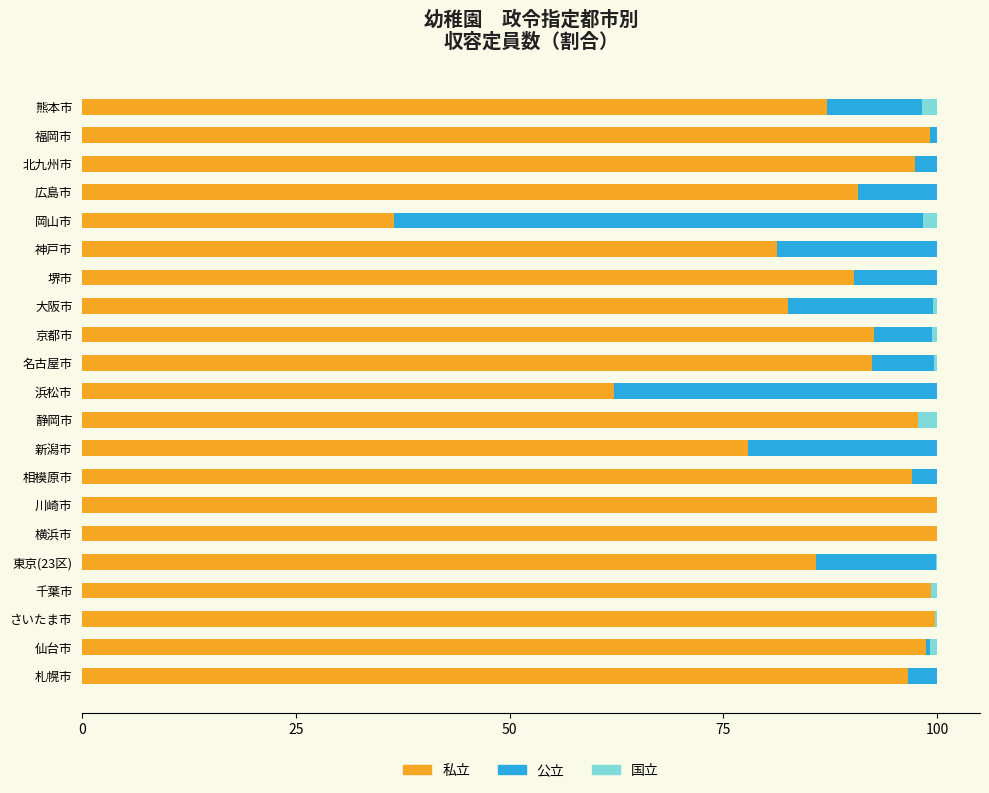

What is the sum of all 私立 values?

1864.9